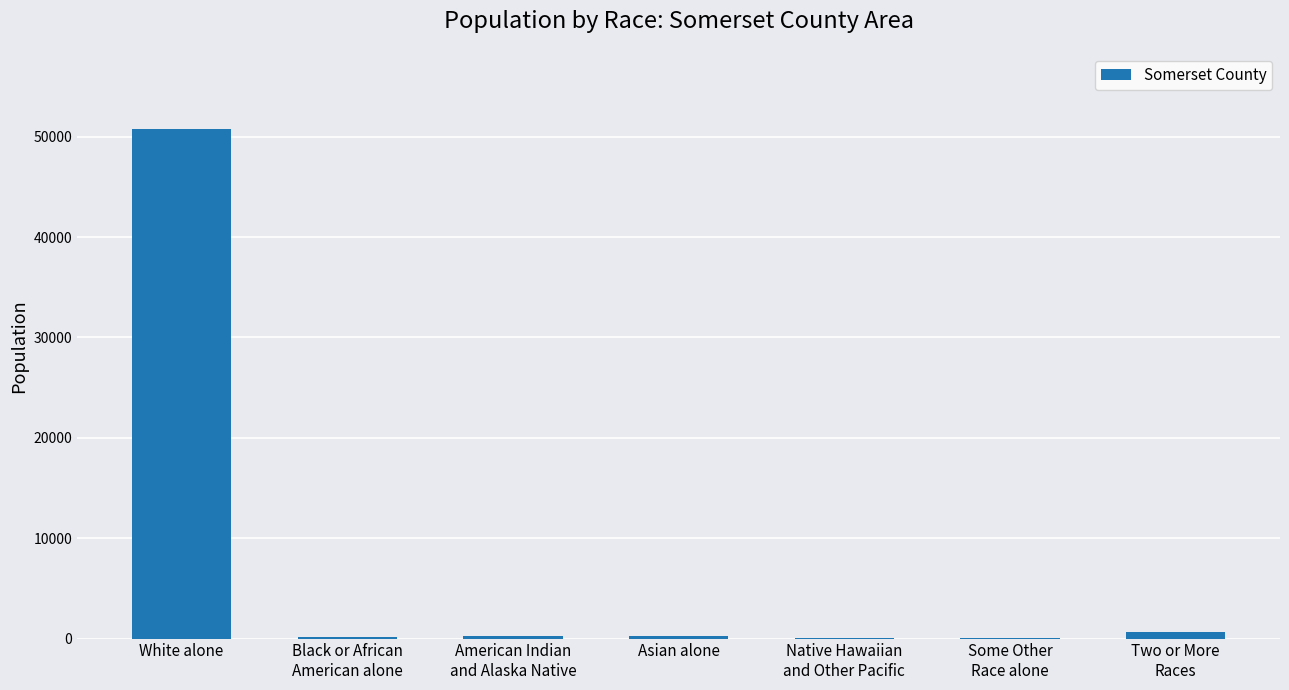

Read the value at White alone, to the nearest 50.

50750